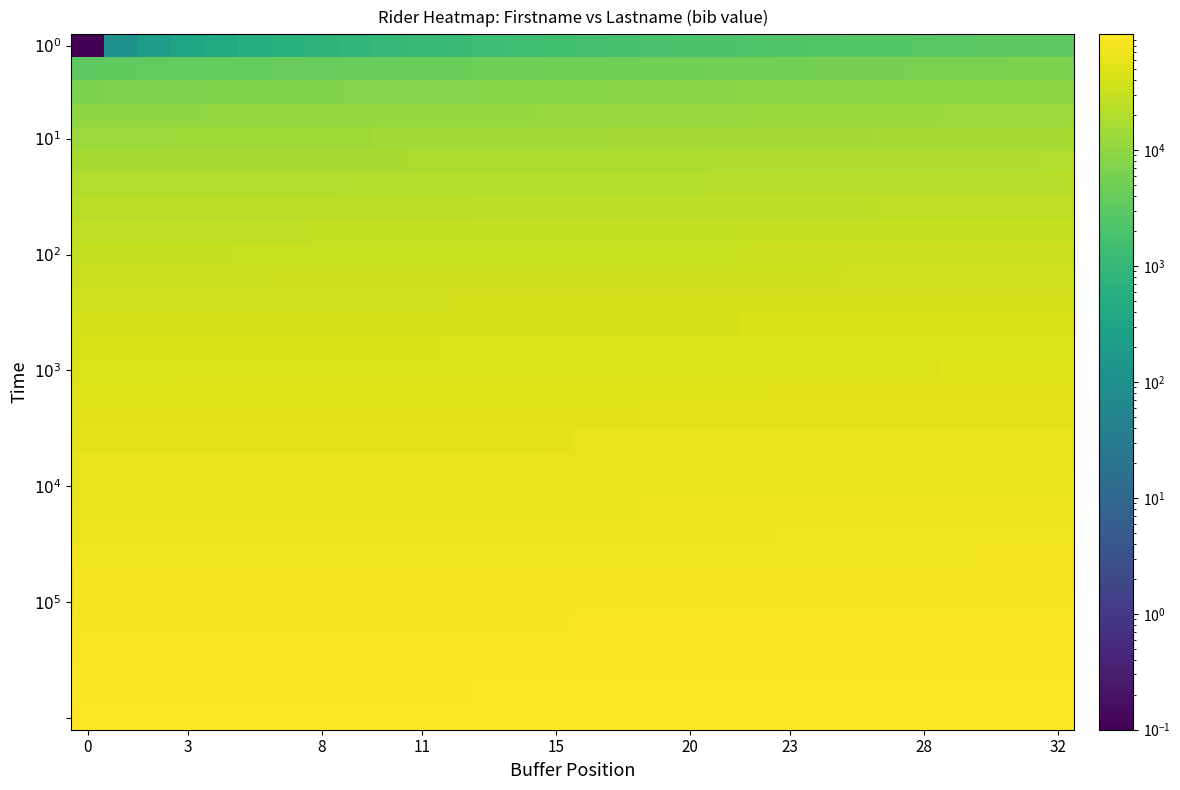

At how many categories does at least one series exceed 47376?

30